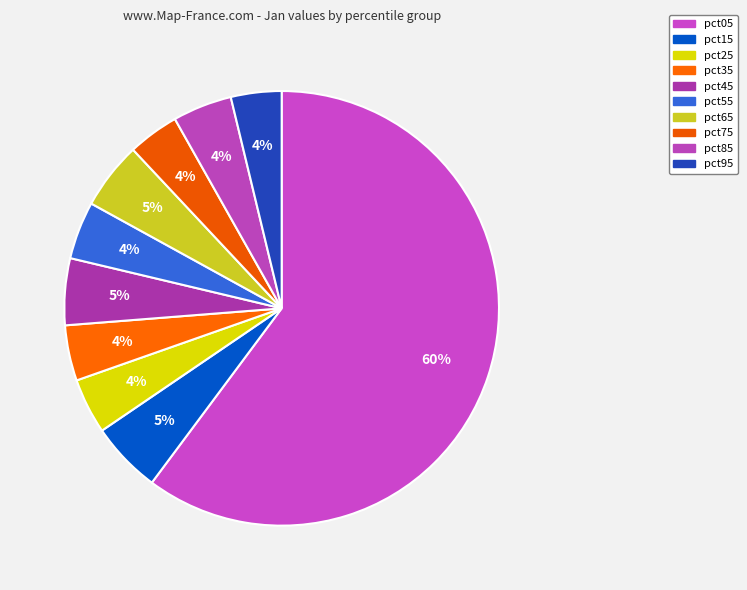

Between pct05 and pct15, which is larger?

pct05